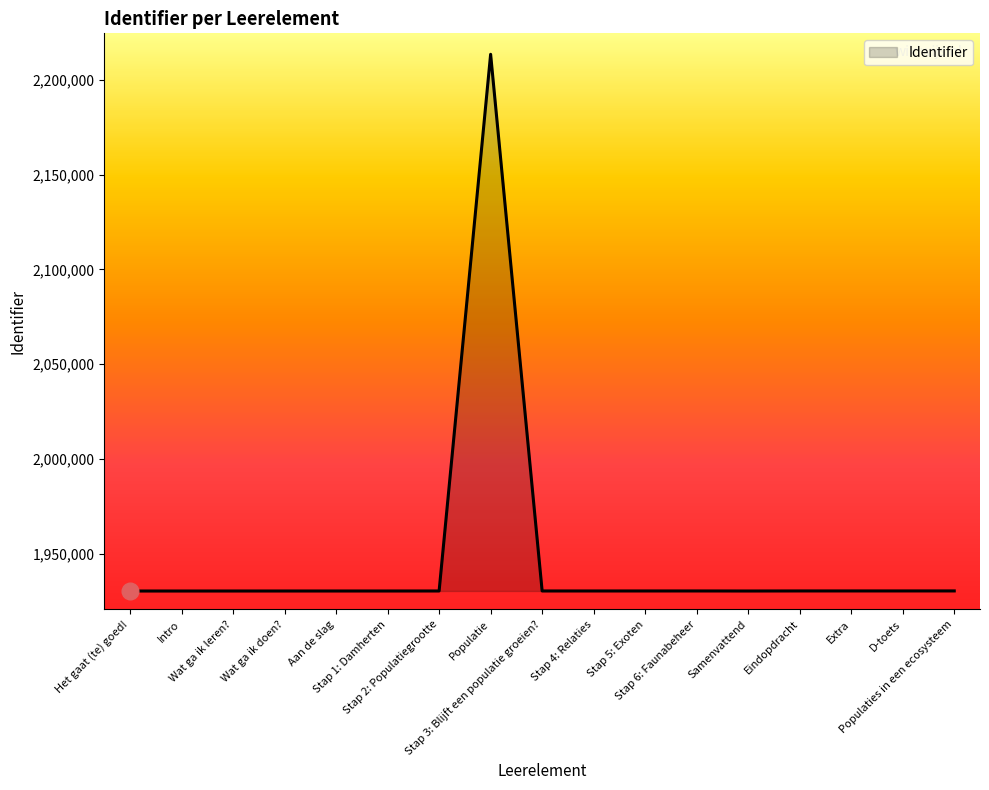

What is the sum of the values at D-toets and Het gaat (te) goed!?

3860527